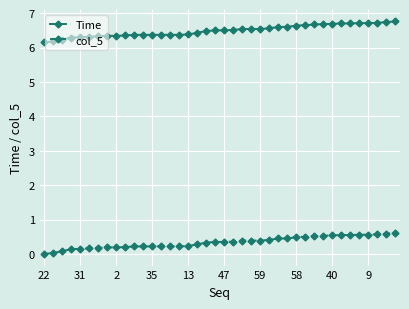

What is the value of the Time point at the 28th from the left?

6.6